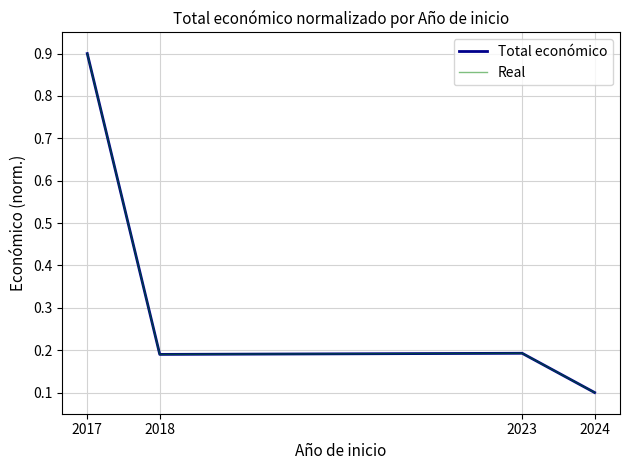

What is the approximate value of Real at 2024?

0.1